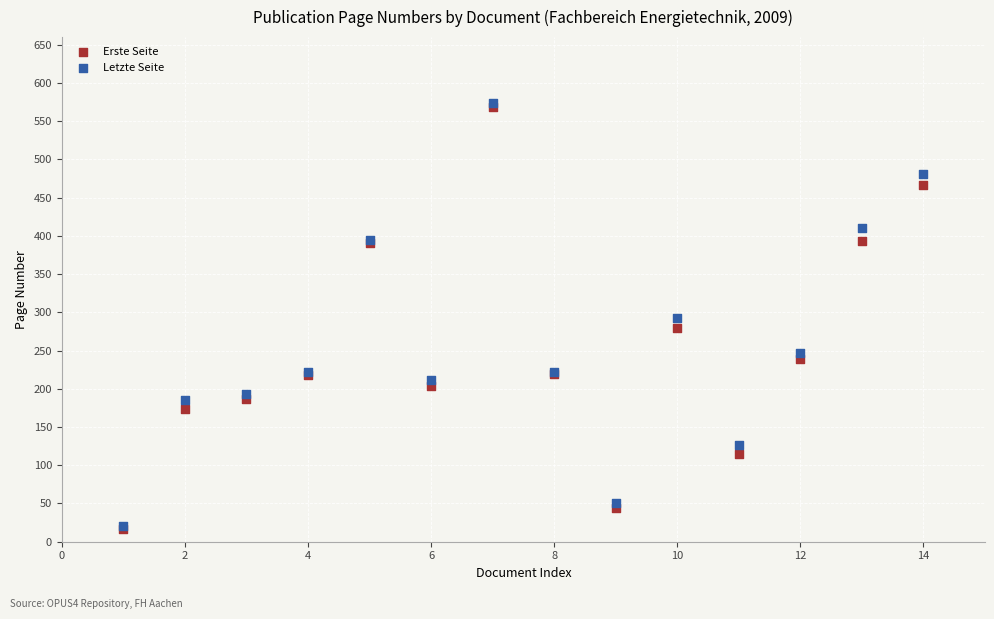

What are all the series names shown in the legend?

Erste Seite, Letzte Seite